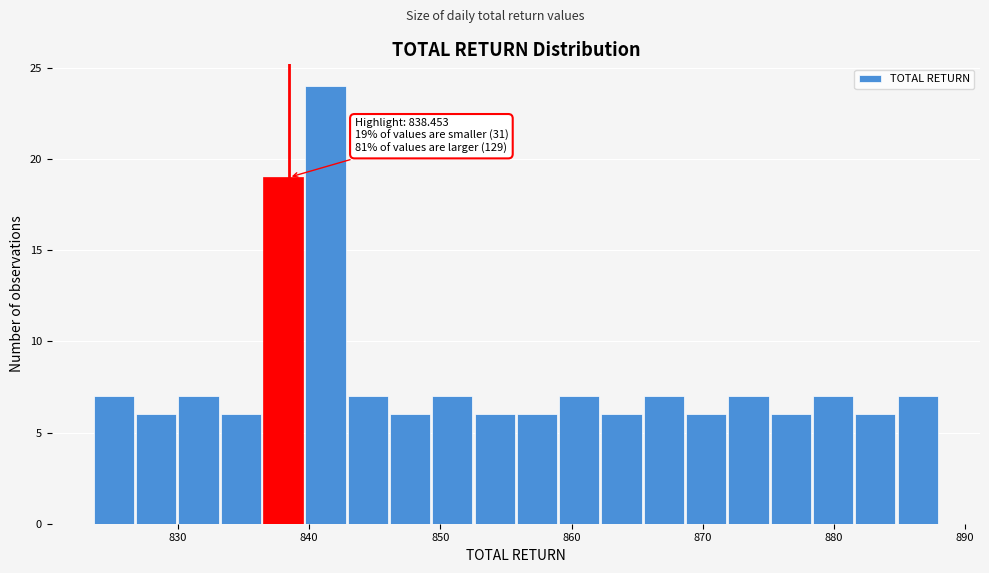

Around what value on the x-axis is the tallest bar? Give the approximate position of its centre, as read against the axis.

841